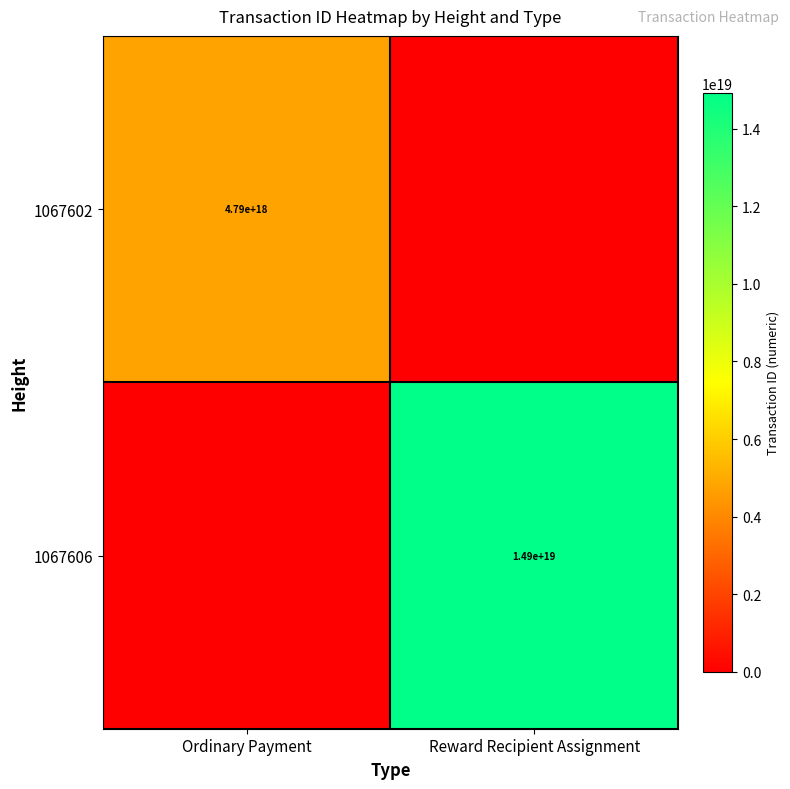

Is it true that 1067602 equals 6752559335816255488 at Ordinary Payment?

False